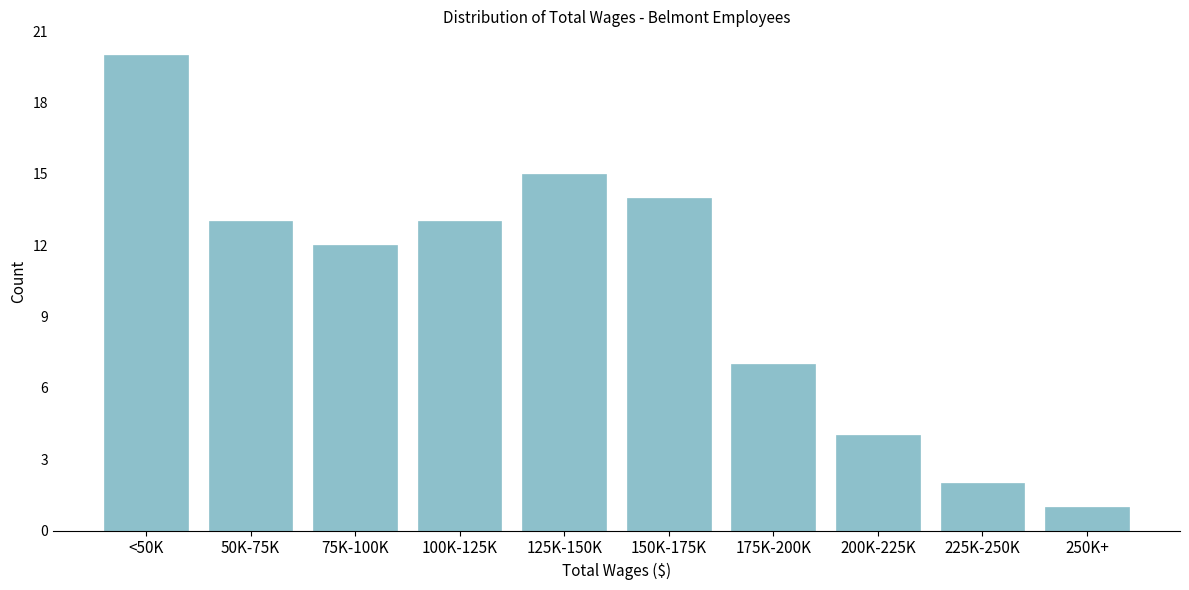

Reading left to right, list all the values displayed in this chart.

<50K=20	50K-75K=13	75K-100K=12	100K-125K=13	125K-150K=15	150K-175K=14	175K-200K=7	200K-225K=4	225K-250K=2	250K+=1